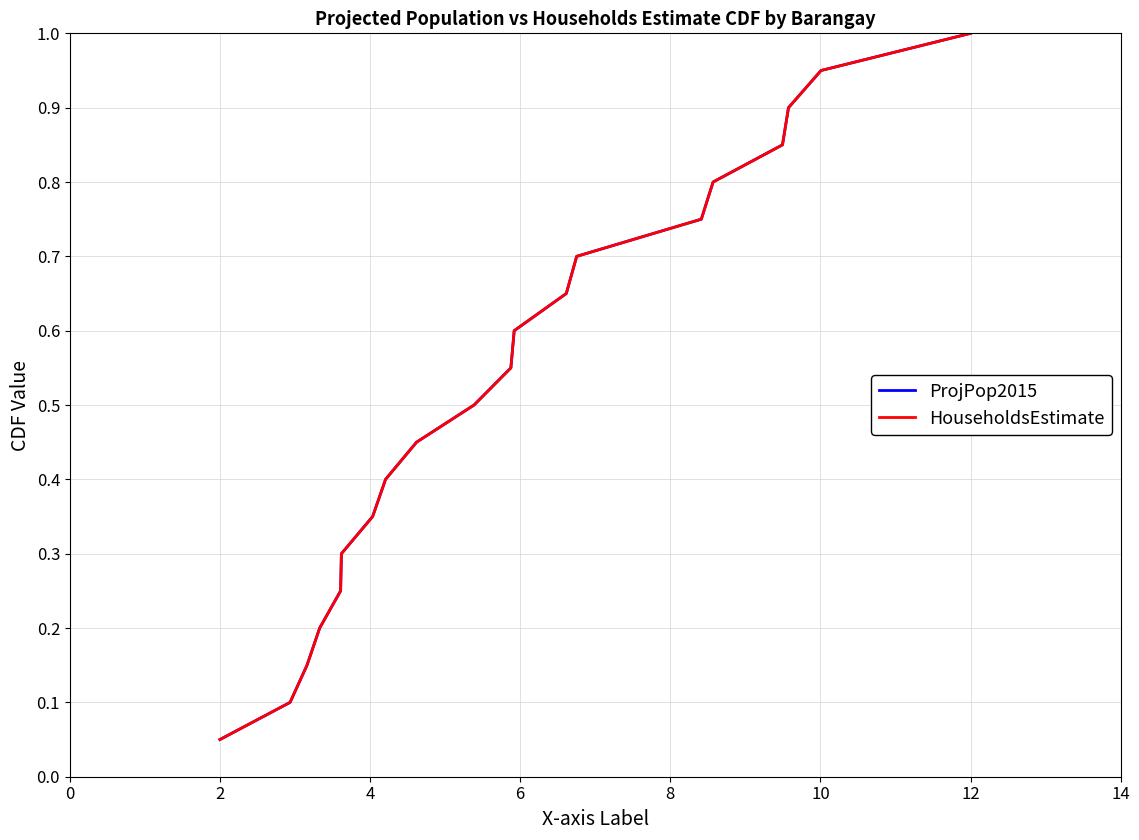

What is the average value of the HouseholdsEstimate series?

0.5